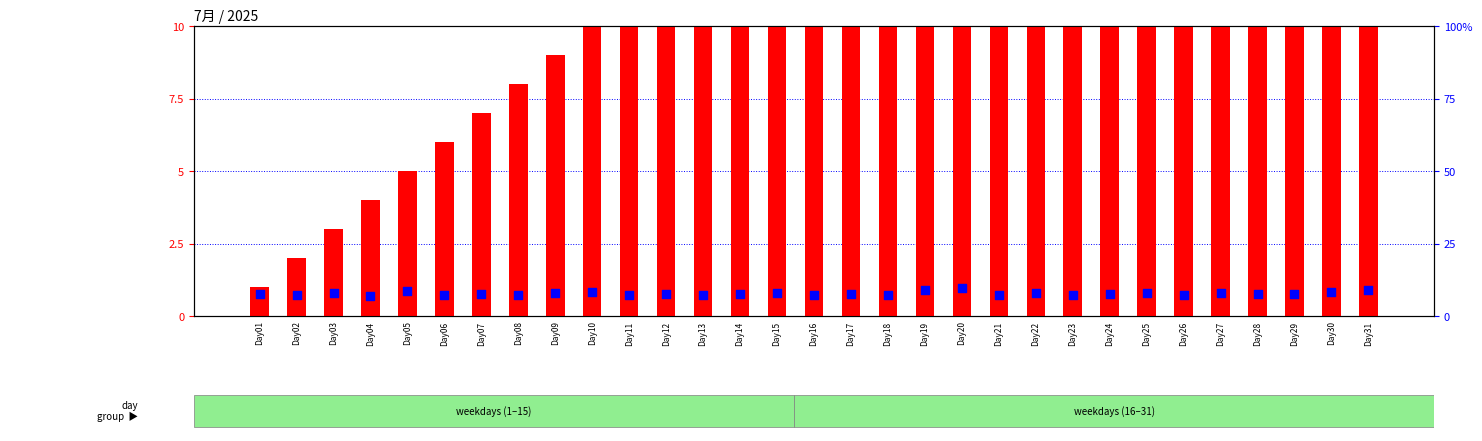

Which series contains the lowest Y value?

count